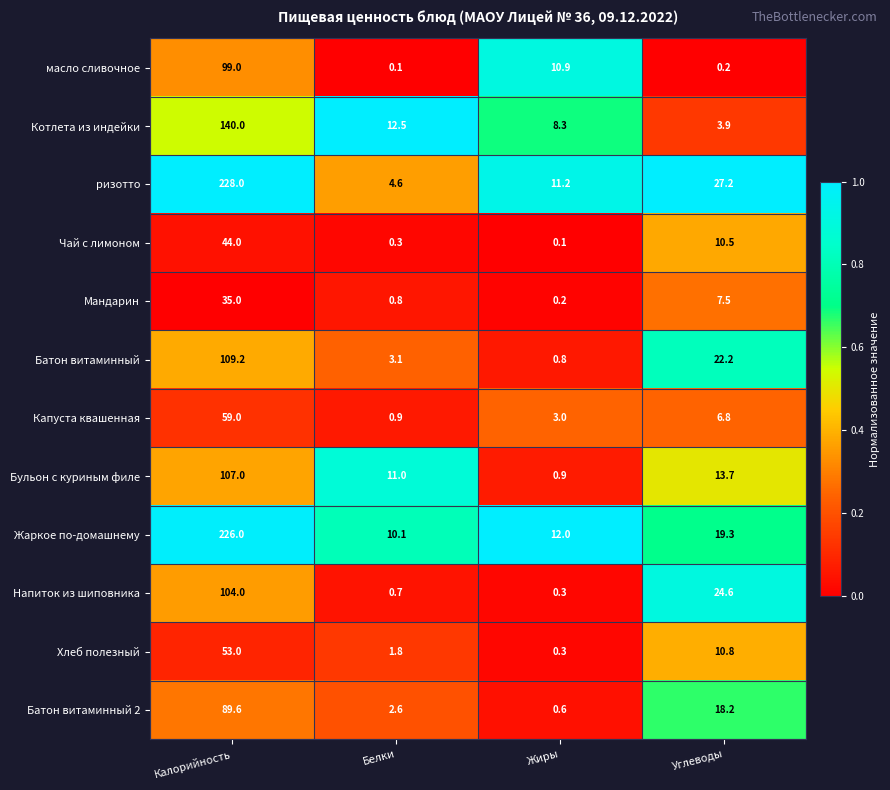

List the series in order of their peak value, highest first.

ризотто, Жаркое по-домашнему, Котлета из индейки, Батон витаминный, Бульон с куриным филе, Напиток из шиповника, масло сливочное, Батон витаминный 2, Капуста квашенная, Хлеб полезный, Чай с лимоном, Мандарин